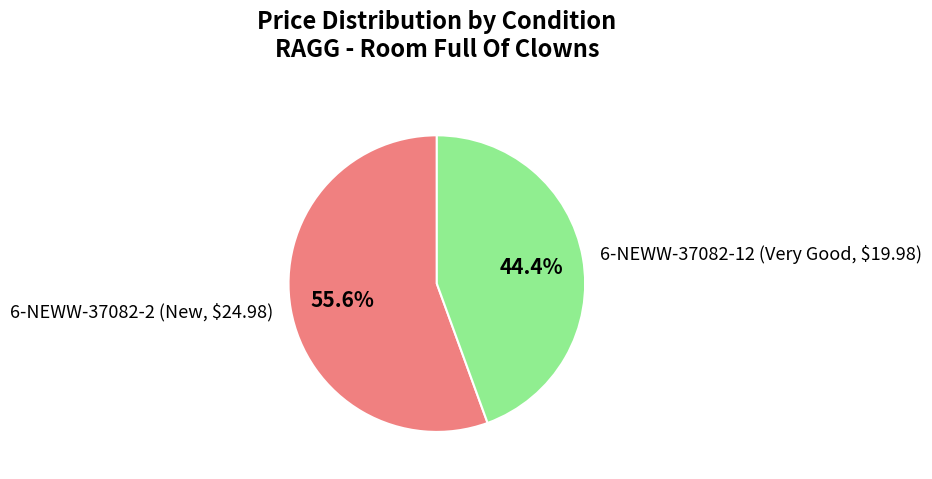

What is the majority slice?

6-NEWW-37082-2 (New, $24.98)